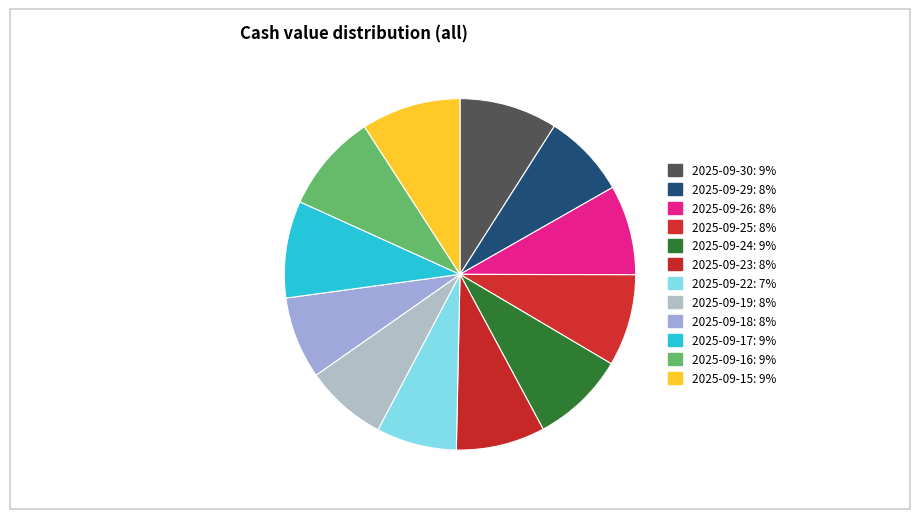

To the nearest percent, what percentage of the pie is 2025-09-17?

9%